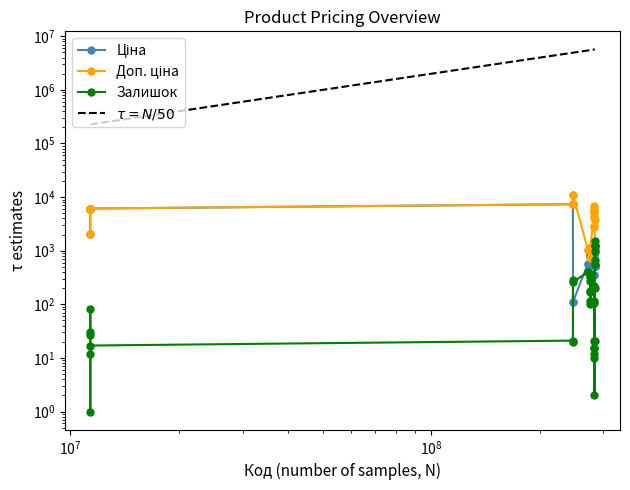

Is this an area chart (filled region under the line)?

No